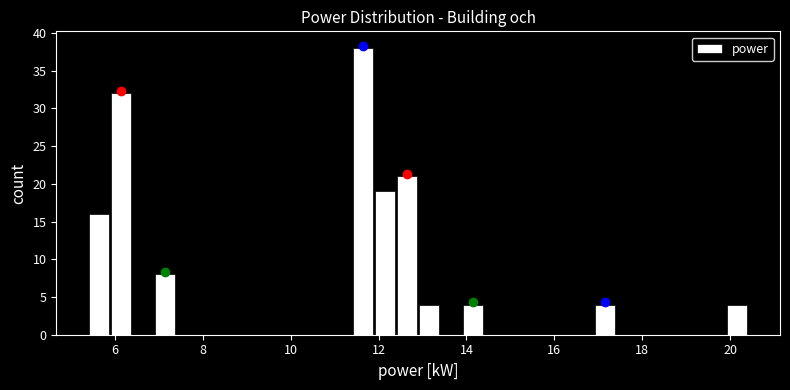

Read against the x-axis, roughly where is the centre of the tallest bar?

11.6